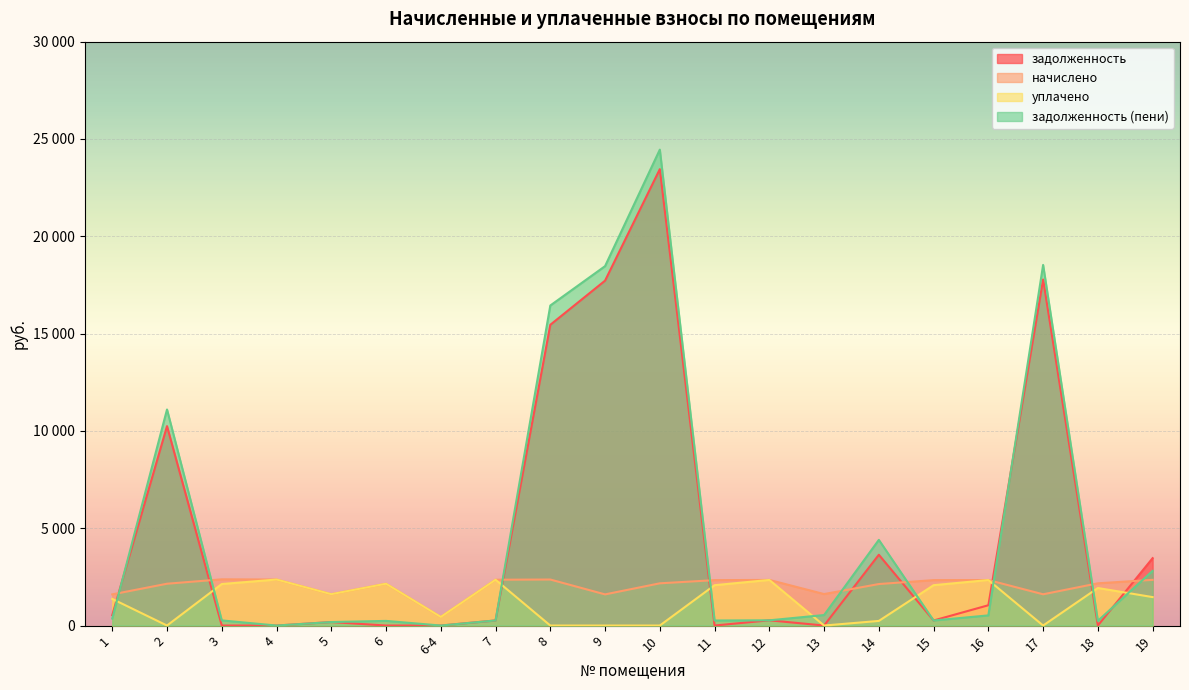

Reading right to left, extract all data points from this chart.

задолженность: 3461.3	0.0	17779.4	1042.4	259.2	3636.9	0.0	268.3	0.0	23449.3	17720.6	15452.8	261.5	0.0	0.0	179.0	0.0	0.0	10245.8	534.9
начислено: 2348.2	2169.2	1605.9	2337.7	2332.4	2132.4	1616.4	2343.0	2332.4	2169.2	1600.6	2364.0	2353.5	442.3	2148.1	1611.1	2364.0	2374.6	2148.1	1600.6
уплачено: 1461.3	1928.2	0.0	2337.7	2073.3	236.9	0.0	2343.0	2072.9	0.0	0.0	0.0	2353.5	442.3	2148.1	1611.1	2364.0	2132.2	0.0	1368.2
задолженность (пени): 2808.9	241.0	18527.7	521.7	259.2	4401.1	539.4	268.3	259.2	24452.8	18466.4	16443.5	261.5	0.0	238.7	179.0	0.0	263.8	11100.7	358.7